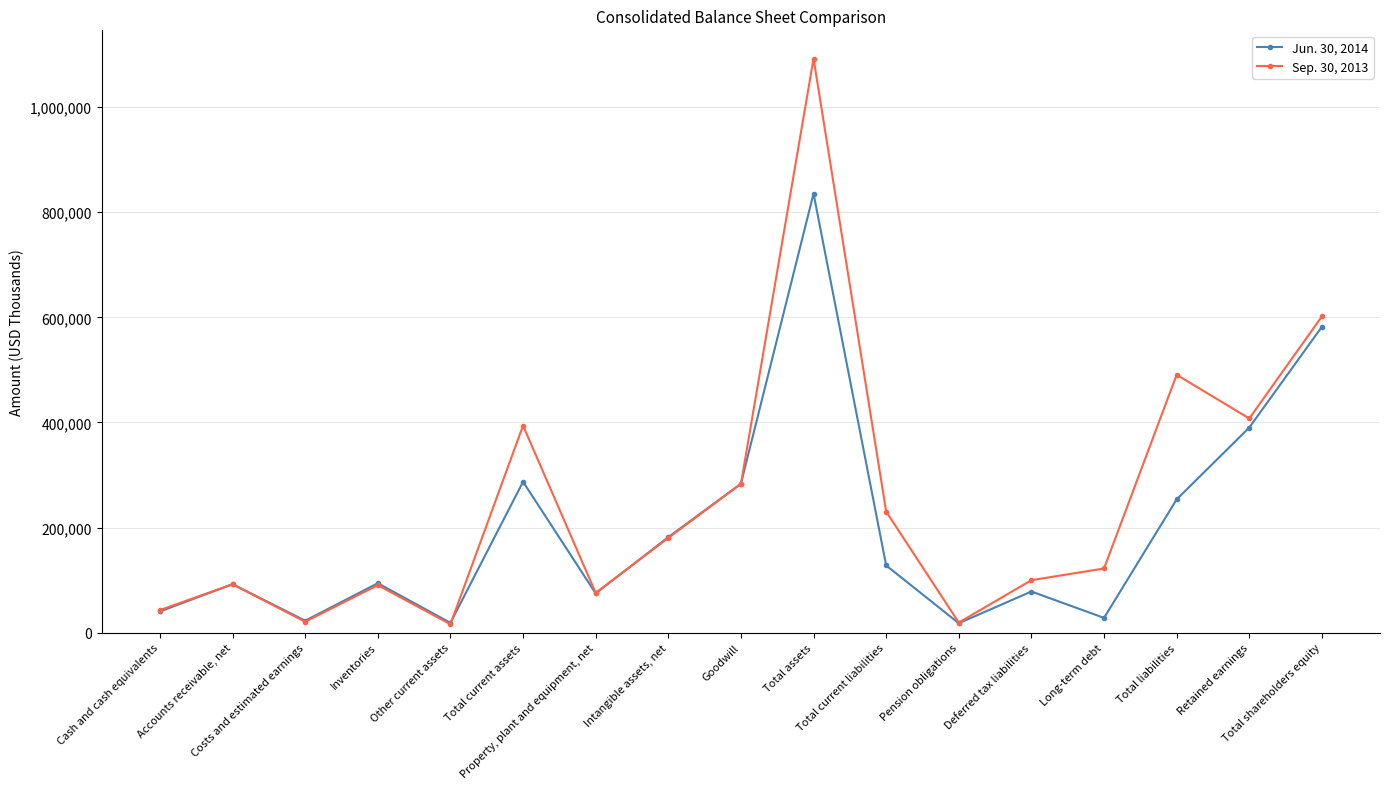

Where does the Sep. 30, 2013 series first go above 122000?

Total current assets